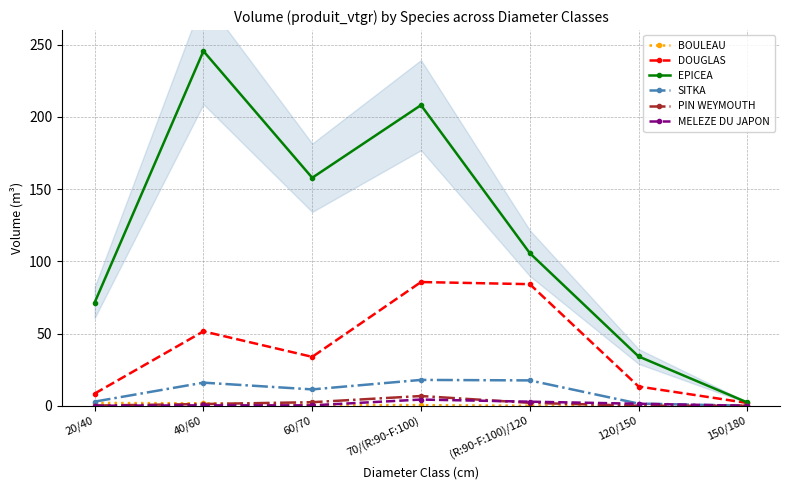

Between 60/70 and 70/(R:90-F:100), which is larger?

60/70